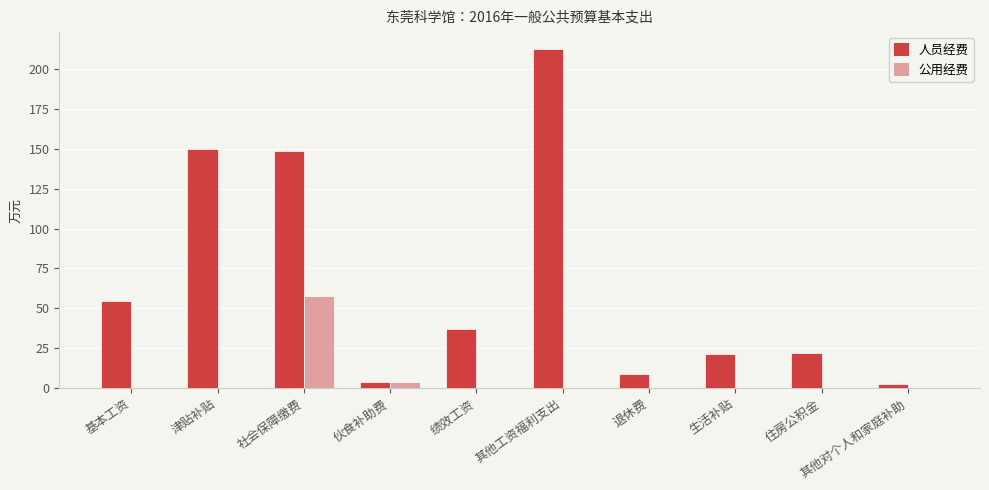

At which label is 公用经费 closest to 28?

伙食补助费